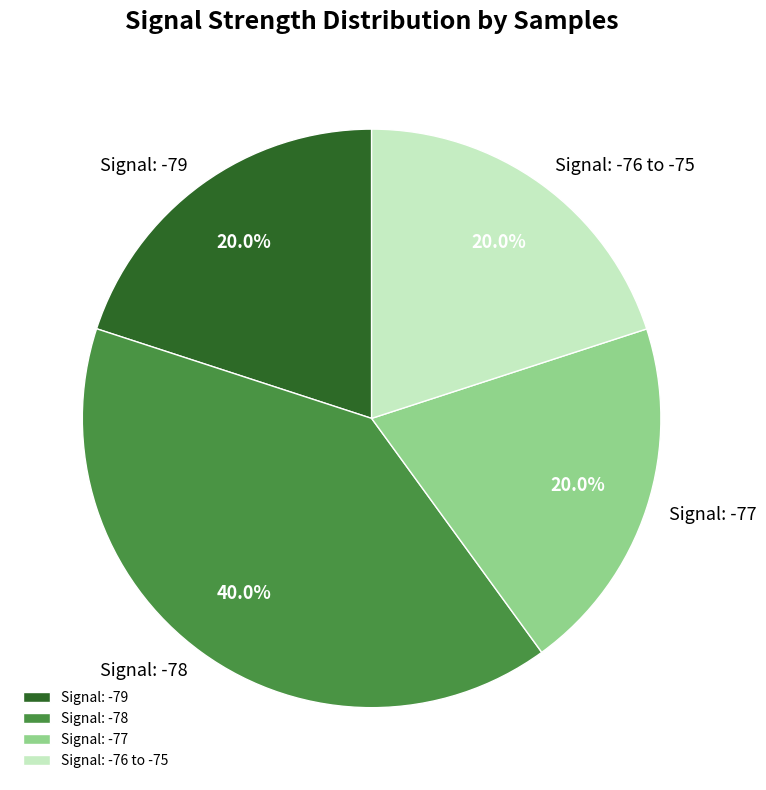

Is the sum of Signal: -79 and Signal: -76 to -75 greater than half?

No